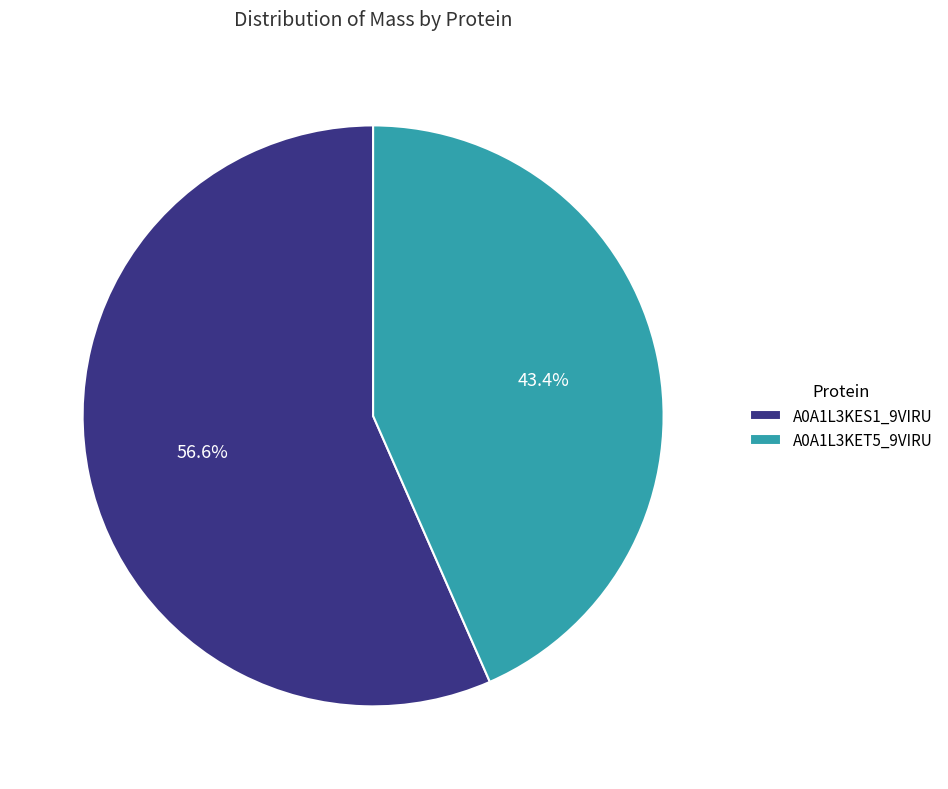

Rank the categories by value from highest to lowest.

A0A1L3KES1_9VIRU, A0A1L3KET5_9VIRU